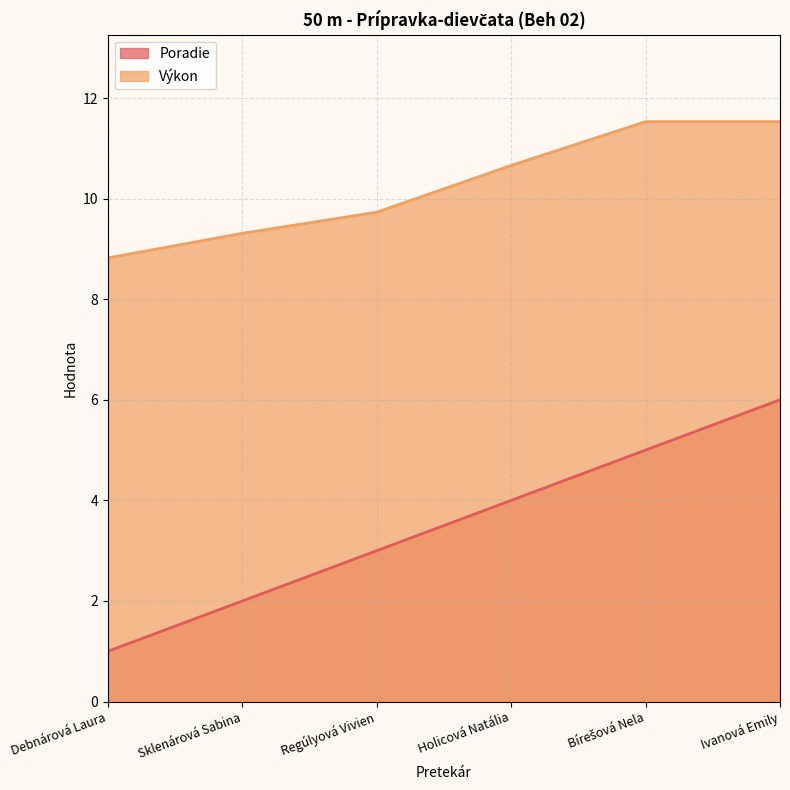

At which label is Poradie closest to 3?

Regúlyová Vivien